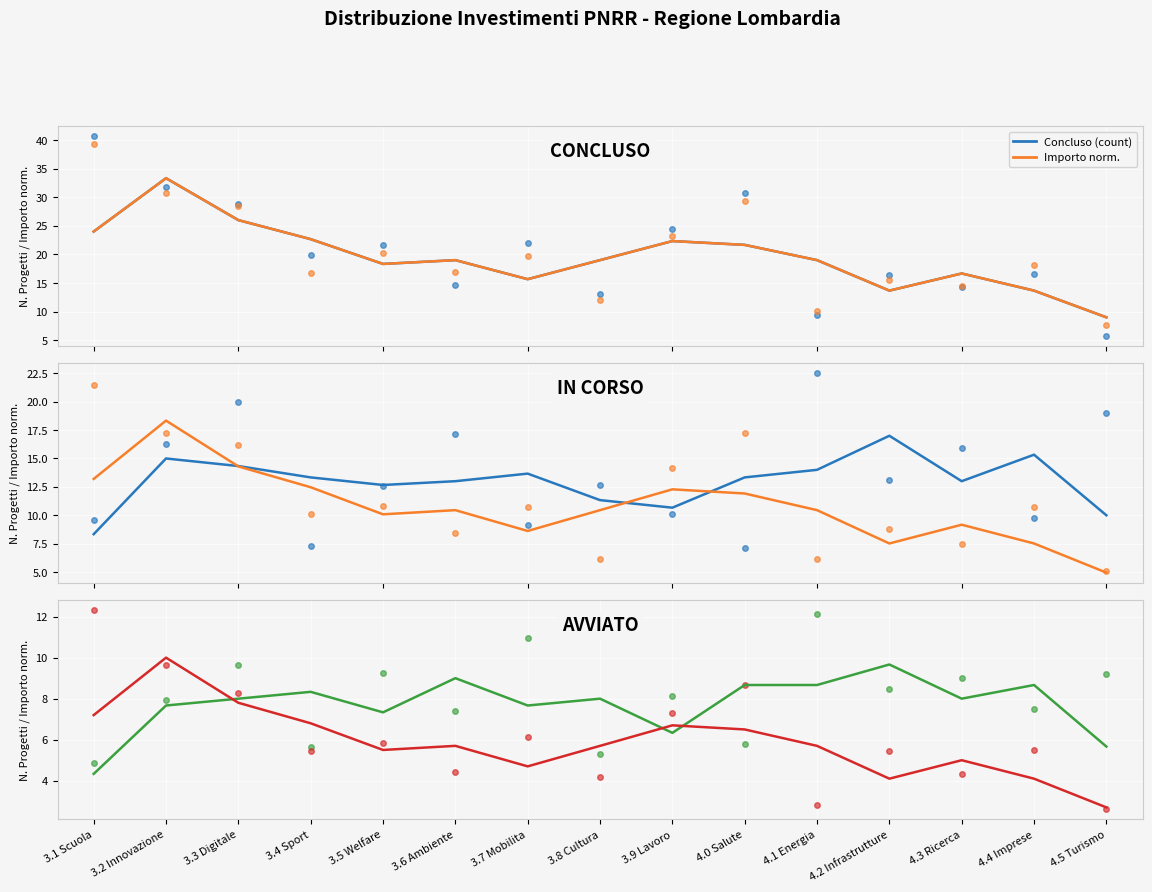

Which series has the largest total across all categories?

Concluso (count)